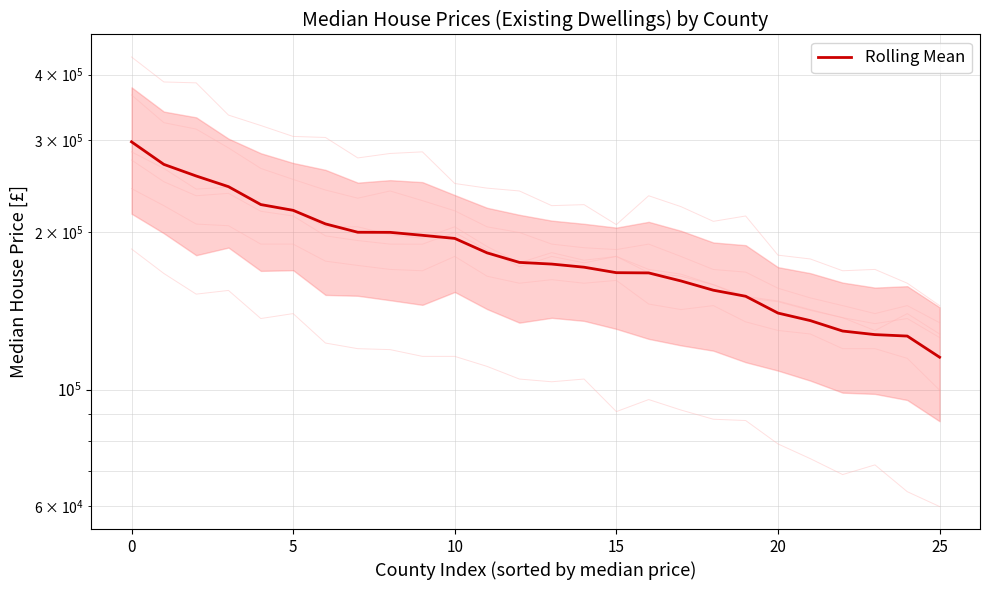

What is the average value?

184526.7